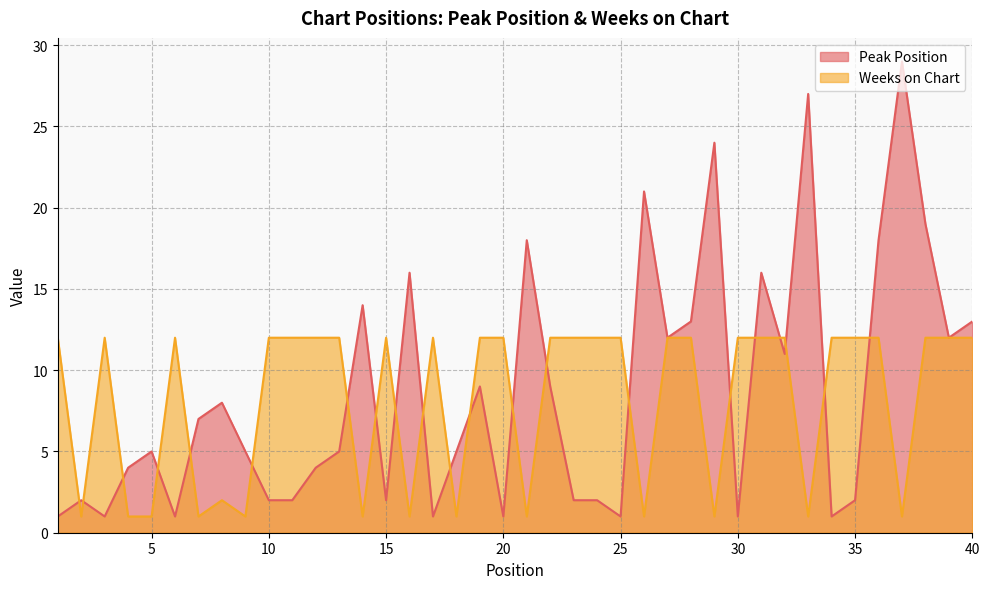

True or false: Peak Position has more than 1 interior local peaks.

True